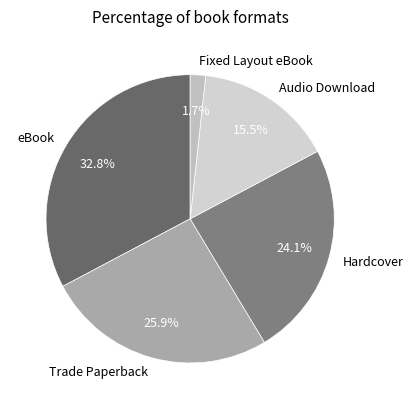

Combined, do Audio Download and Fixed Layout eBook account for over 50%?

No